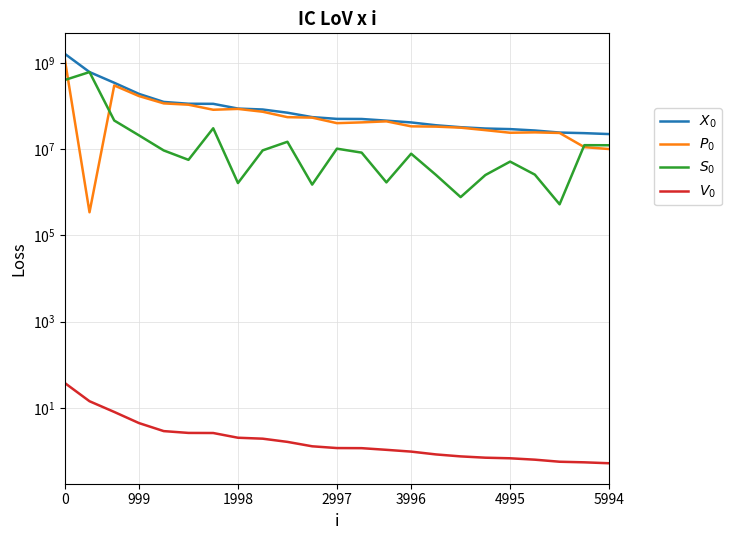

How many series are shown in this chart?

4